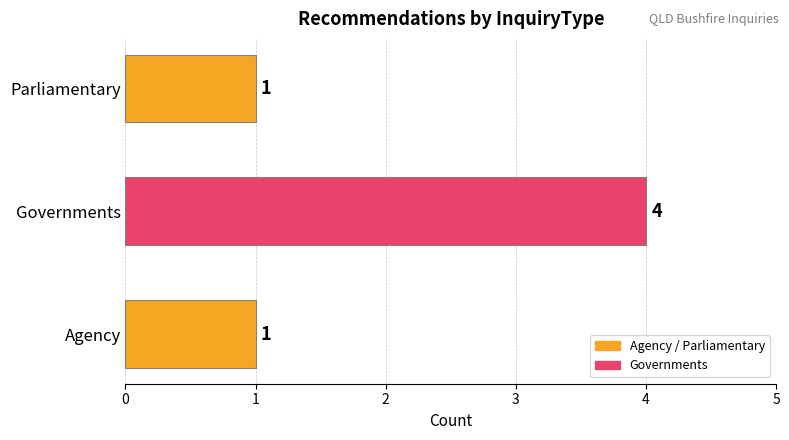

What is the change in value from Governments to Parliamentary?

-3